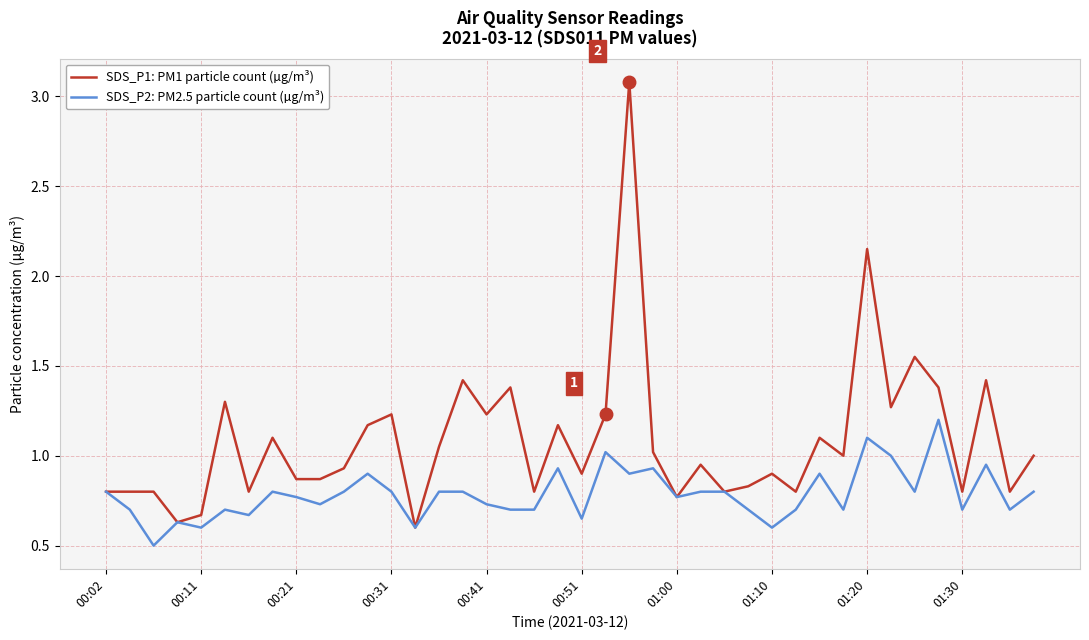

What is the minimum value shown in the chart?

0.5